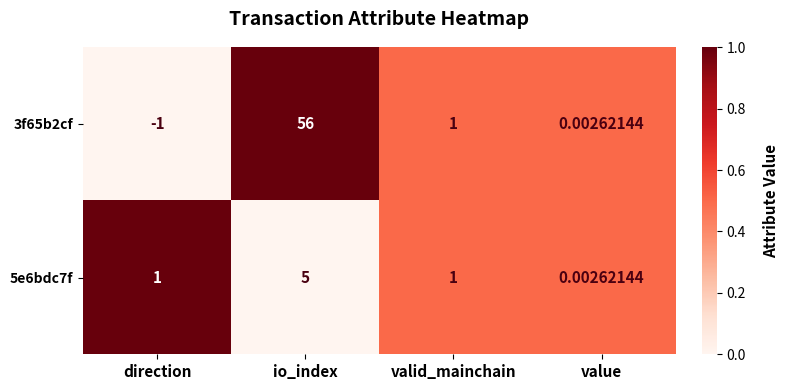

Which label corresponds to the largest value in the chart?

io_index